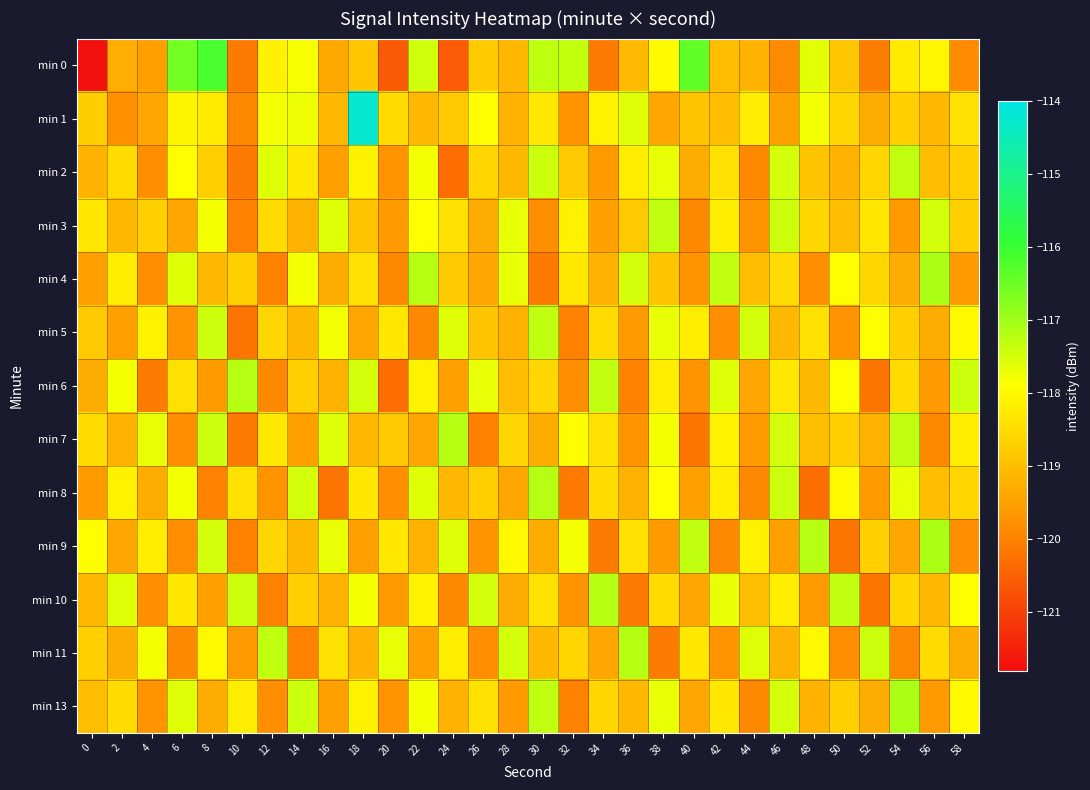

Reading right to left, transcribe all the data shown in this chart.

min 0: 58=-119.8	56=-118.1	54=-118.3	52=-120.1	50=-118.9	48=-117.6	46=-119.9	44=-119.2	42=-119.0	40=-116.4	38=-118.0	36=-119.1	34=-120.1	32=-117.3	30=-117.3	28=-119.1	26=-118.8	24=-120.6	22=-117.5	20=-120.6	18=-118.9	16=-119.4	14=-117.8	12=-118.1	10=-120.1	8=-116.2	6=-116.6	4=-119.5	2=-119.3	0=-121.7
min 1: 58=-118.4	56=-119.1	54=-118.7	52=-119.3	50=-118.6	48=-117.8	46=-119.5	44=-118.2	42=-119.0	40=-118.9	38=-119.4	36=-117.6	34=-118.1	32=-119.7	30=-118.3	28=-119.2	26=-117.9	24=-118.8	22=-119.1	20=-118.5	18=-114.3	16=-119.1	14=-117.7	12=-117.8	10=-119.9	8=-118.2	6=-118.1	4=-119.4	2=-119.8	0=-118.7
min 2: 58=-118.7	56=-119.0	54=-117.3	52=-118.6	50=-119.2	48=-118.9	46=-117.5	44=-119.9	42=-118.4	40=-119.3	38=-117.7	36=-118.2	34=-119.6	32=-118.8	30=-117.4	28=-119.1	26=-118.6	24=-120.3	22=-117.8	20=-119.7	18=-118.1	16=-119.5	14=-118.3	12=-117.6	10=-120.1	8=-118.7	6=-117.9	4=-119.8	2=-118.5	0=-119.2
min 3: 58=-118.7	56=-117.5	54=-119.6	52=-118.3	50=-119.0	48=-118.6	46=-117.4	44=-119.7	42=-118.2	40=-119.9	38=-117.3	36=-118.8	34=-119.5	32=-118.1	30=-119.8	28=-117.7	26=-119.3	24=-118.4	22=-117.9	20=-119.6	18=-118.9	16=-117.6	14=-119.2	12=-118.5	10=-120.0	8=-117.8	6=-119.4	4=-118.7	2=-119.1	0=-118.3
min 4: 58=-119.6	56=-117.1	54=-119.3	52=-118.6	50=-117.9	48=-119.8	46=-118.5	44=-119.0	42=-117.3	40=-119.7	38=-118.9	36=-117.5	34=-119.2	32=-118.3	30=-120.1	28=-117.7	26=-119.4	24=-118.8	22=-117.2	20=-119.9	18=-118.4	16=-119.3	14=-117.8	12=-120.0	10=-118.7	8=-119.1	6=-117.6	4=-119.8	2=-118.2	0=-119.5
min 5: 58=-118.0	56=-119.3	54=-118.7	52=-117.9	50=-119.7	48=-118.4	46=-119.1	44=-117.5	42=-119.8	40=-118.2	38=-117.7	36=-119.6	34=-118.5	32=-120.0	30=-117.3	28=-119.2	26=-118.9	24=-117.6	22=-119.9	20=-118.3	18=-119.4	16=-117.8	14=-119.1	12=-118.6	10=-120.2	8=-117.4	6=-119.7	4=-118.1	2=-119.5	0=-118.8
min 6: 58=-117.4	56=-119.6	54=-118.5	52=-120.2	50=-117.9	48=-119.1	46=-118.3	44=-119.4	42=-117.6	40=-119.7	38=-118.2	36=-120.0	34=-117.3	32=-119.8	30=-118.6	28=-119.0	26=-117.7	24=-119.5	22=-118.1	20=-120.3	18=-117.5	16=-119.2	14=-118.7	12=-119.9	10=-117.2	8=-119.6	6=-118.4	4=-120.1	2=-117.8	0=-119.3
min 7: 58=-118.2	56=-119.9	54=-117.3	52=-119.2	50=-118.7	48=-119.0	46=-117.5	44=-119.6	42=-118.1	40=-120.2	38=-117.8	36=-119.7	34=-118.4	32=-117.9	30=-119.3	28=-118.6	26=-120.0	24=-117.2	22=-119.4	20=-118.8	18=-119.1	16=-117.6	14=-119.5	12=-118.3	10=-120.1	8=-117.4	6=-119.8	4=-117.7	2=-119.2	0=-118.5
min 8: 58=-118.6	56=-119.0	54=-117.7	52=-119.6	50=-118.0	48=-120.3	46=-117.4	44=-119.9	42=-118.2	40=-119.5	38=-117.9	36=-119.2	34=-118.5	32=-120.1	30=-117.2	28=-119.4	26=-118.7	24=-119.1	22=-117.6	20=-119.8	18=-118.3	16=-120.2	14=-117.5	12=-119.7	10=-118.4	8=-120.0	6=-117.8	4=-119.3	2=-118.1	0=-119.6
min 9: 58=-119.8	56=-117.1	54=-119.4	52=-118.7	50=-120.2	48=-117.2	46=-119.5	44=-118.1	42=-119.9	40=-117.3	38=-119.6	36=-118.4	34=-120.1	32=-117.8	30=-119.3	28=-118.0	26=-119.7	24=-117.6	22=-119.2	20=-118.3	18=-119.5	16=-117.7	14=-119.1	12=-118.6	10=-120.0	8=-117.5	6=-119.8	4=-118.2	2=-119.4	0=-117.9
min 10: 58=-117.9	56=-119.1	54=-118.6	52=-120.2	50=-117.3	48=-119.6	46=-118.2	44=-119.0	42=-117.7	40=-119.4	38=-118.5	36=-120.1	34=-117.2	32=-119.7	30=-118.4	28=-119.3	26=-117.5	24=-119.9	22=-118.1	20=-119.6	18=-117.8	16=-119.2	14=-118.7	12=-120.0	10=-117.4	8=-119.5	6=-118.3	4=-119.8	2=-117.6	0=-119.1
min 11: 58=-119.3	56=-118.5	54=-119.9	52=-117.4	50=-119.8	48=-118.0	46=-119.2	44=-117.6	42=-119.7	40=-118.3	38=-120.1	36=-117.2	34=-119.4	32=-118.6	30=-119.1	28=-117.5	26=-119.8	24=-118.2	22=-119.5	20=-117.7	18=-119.2	16=-118.4	14=-120.0	12=-117.3	10=-119.6	8=-118.0	6=-119.9	4=-117.8	2=-119.3	0=-118.7
min 13: 58=-118.0	56=-119.6	54=-117.1	52=-119.3	50=-118.7	48=-119.2	46=-117.5	44=-119.9	42=-118.3	40=-119.4	38=-117.7	36=-119.1	34=-118.6	32=-120.0	30=-117.3	28=-119.6	26=-118.4	24=-119.2	22=-117.8	20=-119.7	18=-118.1	16=-119.5	14=-117.4	12=-119.8	10=-118.2	8=-119.3	6=-117.6	4=-119.7	2=-118.5	0=-119.0